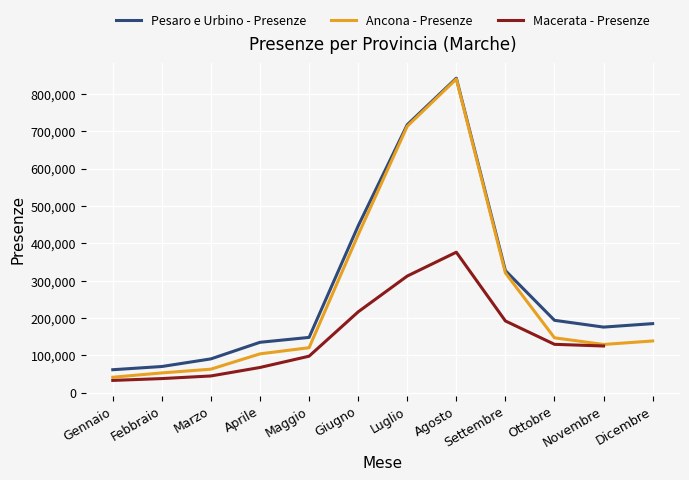

Where is the first local maximum for Ancona - Presenze?

Agosto